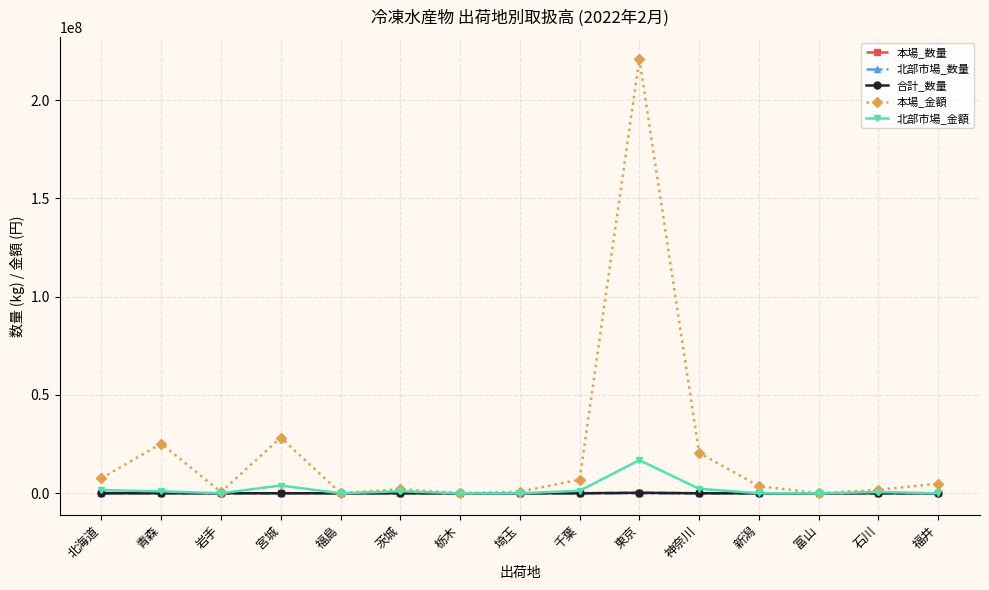

At which category is the sum across all series the highest?

東京